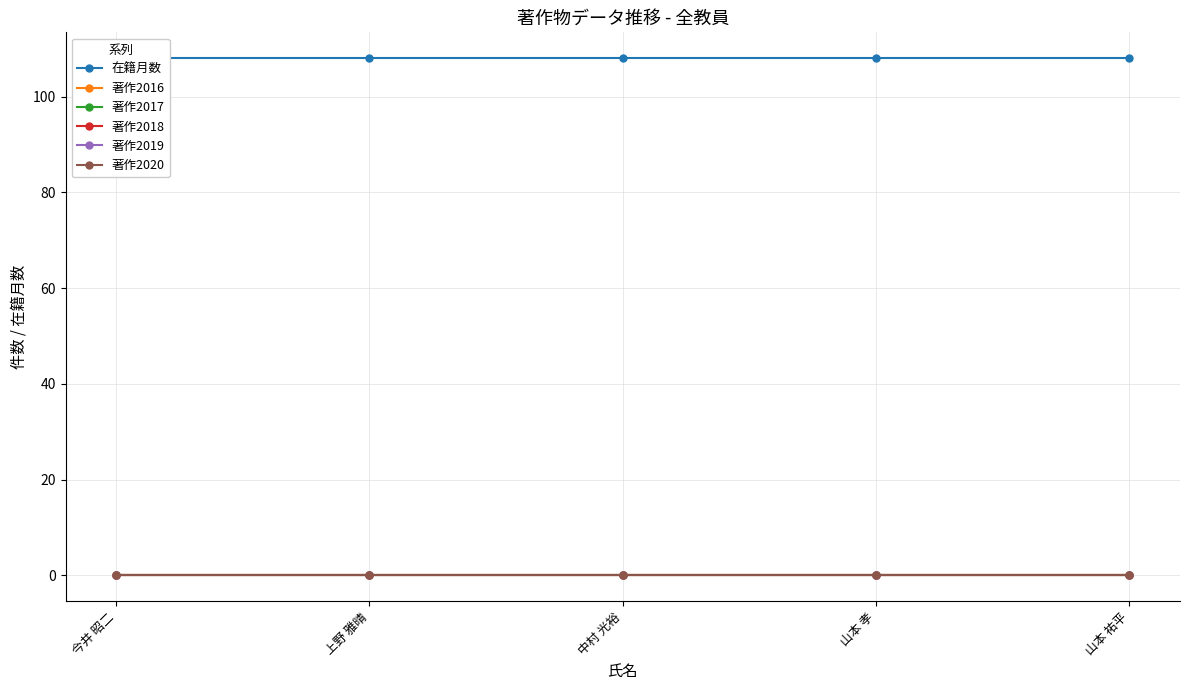

True or false: 著作2020 and 在籍月数 cross at least once.

False